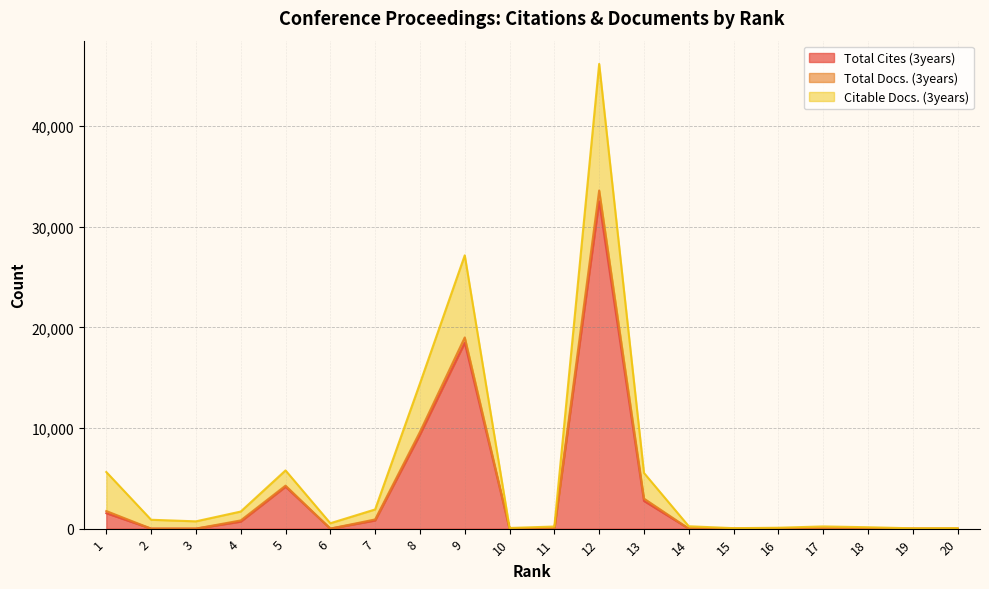

In Total Docs. (3years), how many points are lower than both neighbors (excluding endpoints)?

5